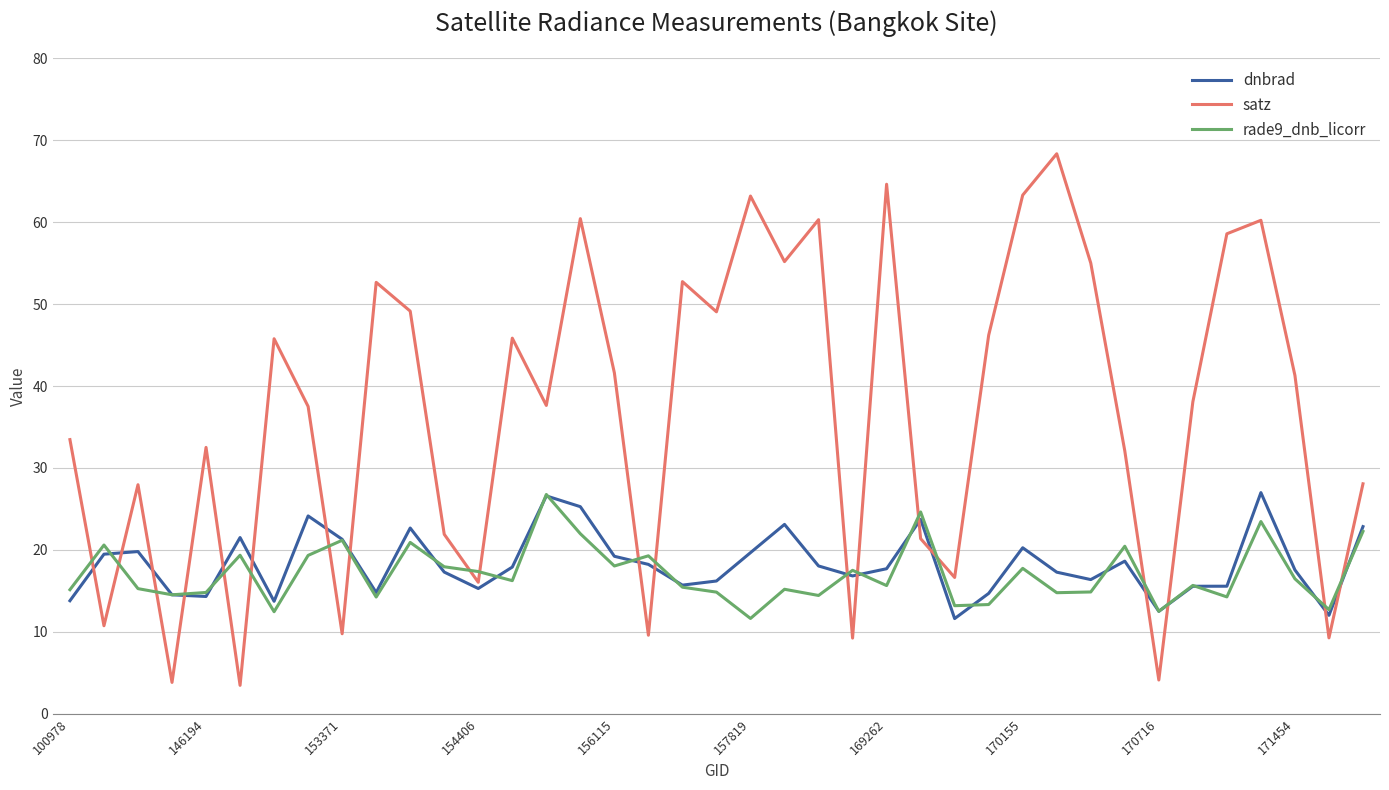

Which series has the largest total across all categories?

satz